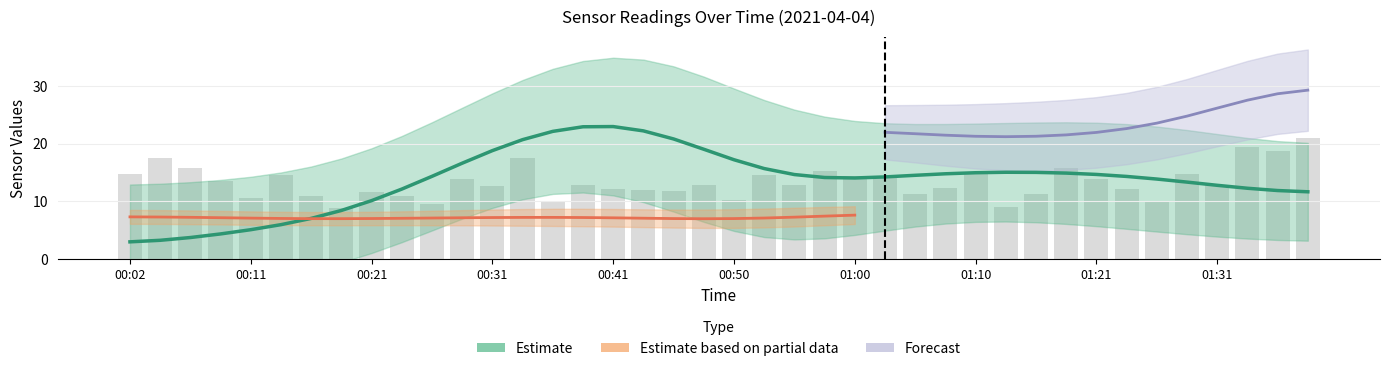

At which category is the sum across all series the highest?

01:39